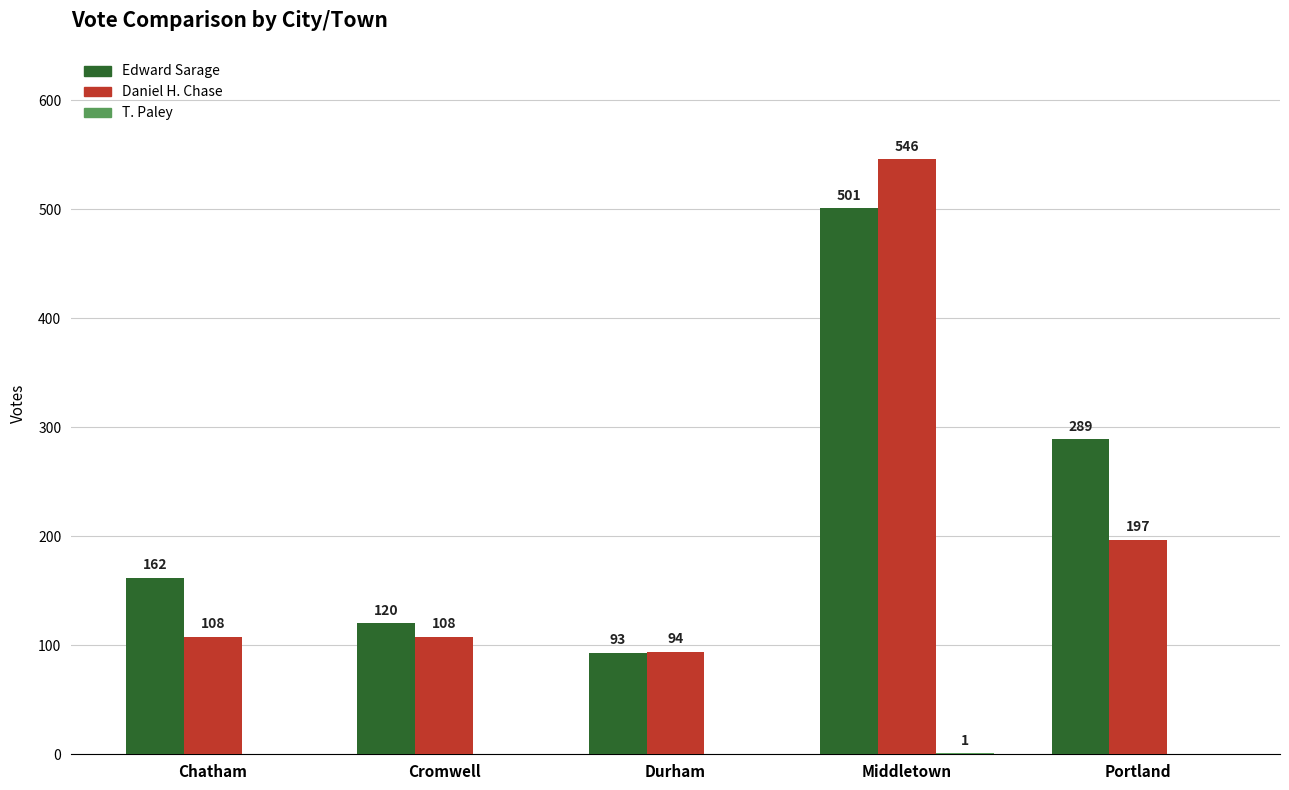

What is the difference between the Daniel H. Chase values at Durham and Chatham?

14